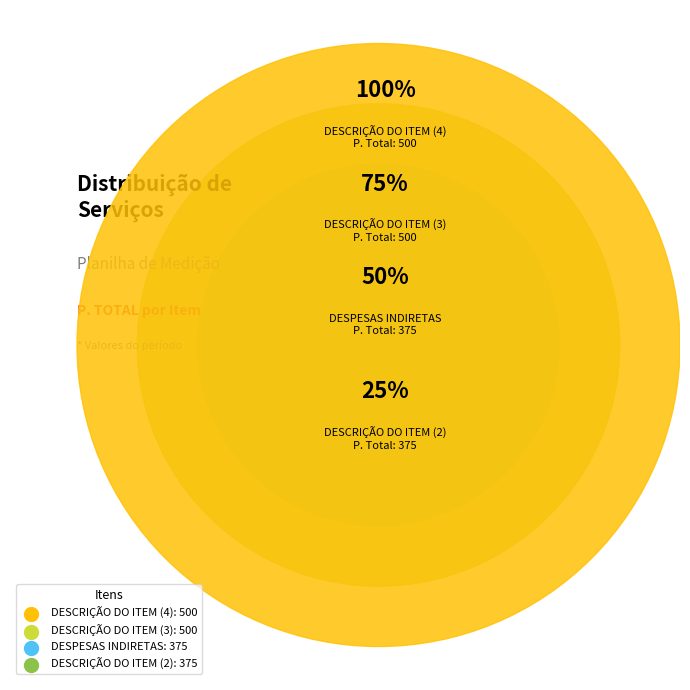

To the nearest percent, what is the combined percentage of DESPESAS INDIRETAS and DESCRIÇÃO DO ITEM (4)?

50%